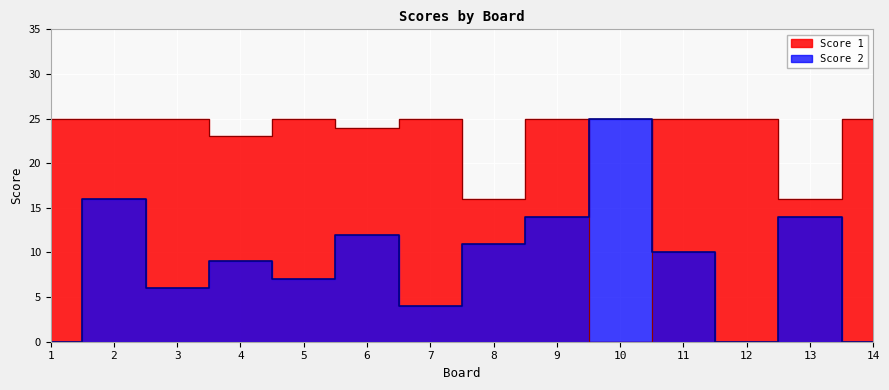

What is the value of the Score 1 point at the 7th from the left?

25